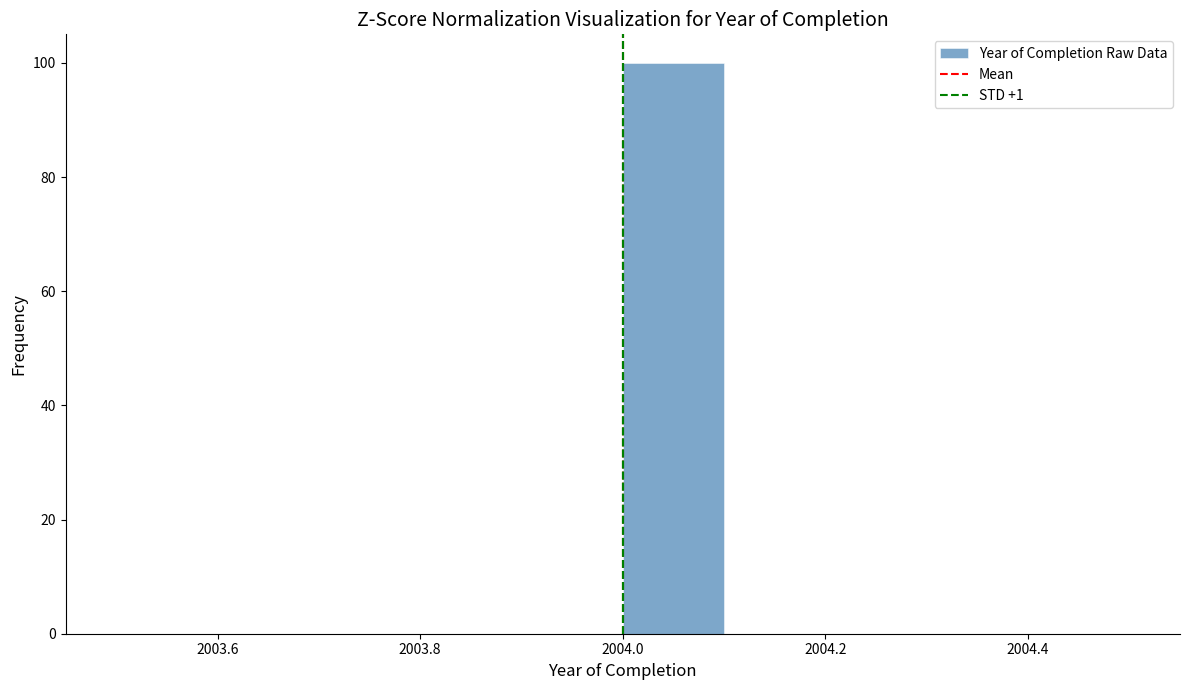

Reading left to right, list every bar in this chart as the range it spans on the x-axis followed by its height. The values are not printed on the chart, so give them approximately, as read against the axis.

2003.5 to 2003.6: 0
2003.6 to 2003.7: 0
2003.7 to 2003.8: 0
2003.8 to 2003.9: 0
2003.9 to 2004.0: 0
2004.0 to 2004.1: 100
2004.1 to 2004.2: 0
2004.2 to 2004.3: 0
2004.3 to 2004.4: 0
2004.4 to 2004.5: 0